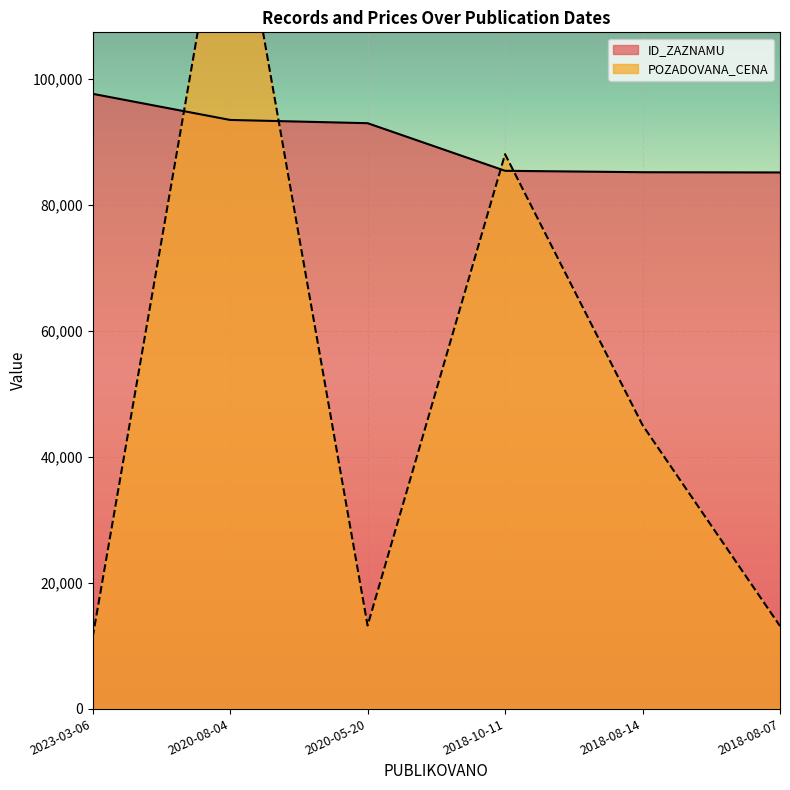

How many interior local peaks does the POZADOVANA_CENA series have?

2